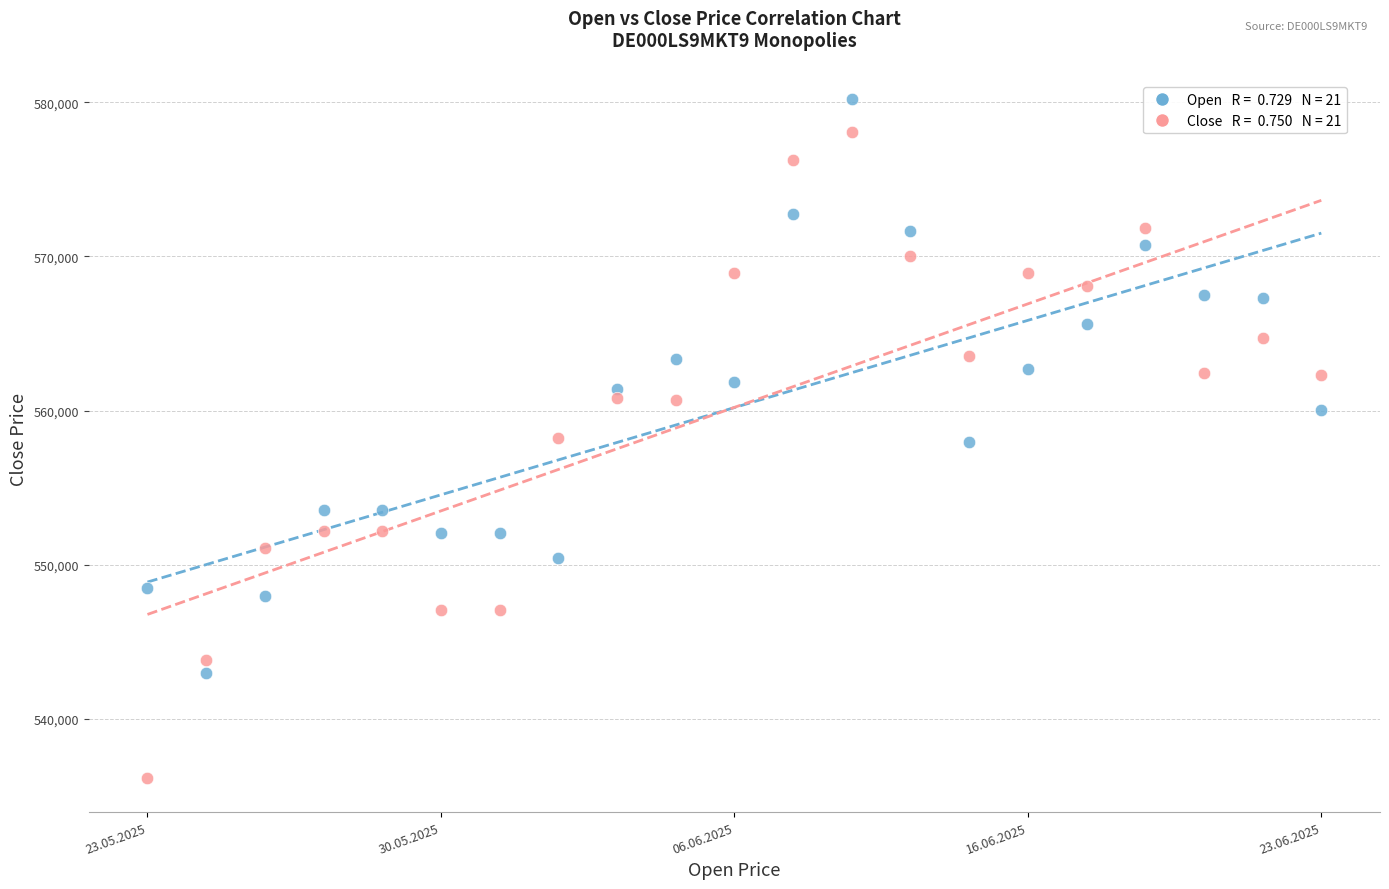

Across all data points, what is the range of Y values (max minus min)?

44026